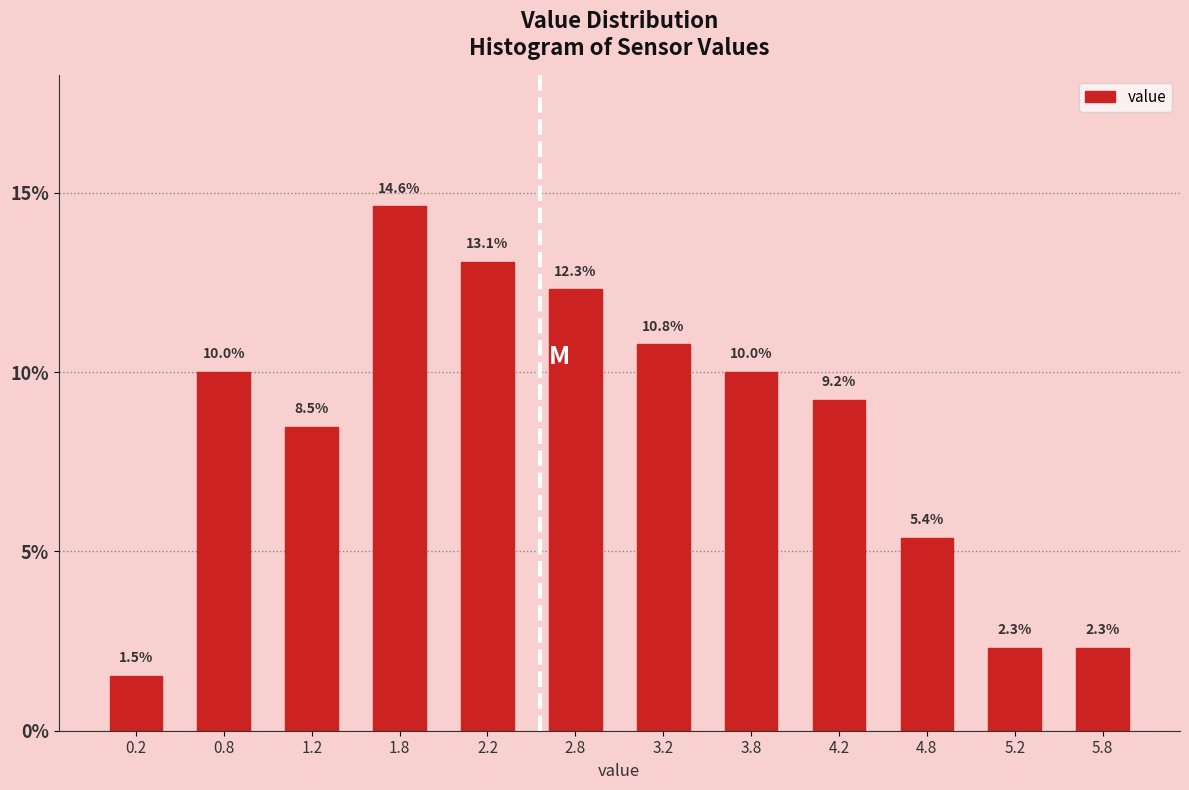

Reading left to right, list every bar in this chart as the range it spans on the x-axis followed by its height.

0.0 to 0.5: 1.5
0.5 to 1.0: 10.0
1.0 to 1.5: 8.5
1.5 to 2.0: 14.6
2.0 to 2.5: 13.1
2.5 to 3.0: 12.3
3.0 to 3.5: 10.8
3.5 to 4.0: 10.0
4.0 to 4.5: 9.2
4.5 to 5.0: 5.4
5.0 to 5.5: 2.3
5.5 to 6.0: 2.3